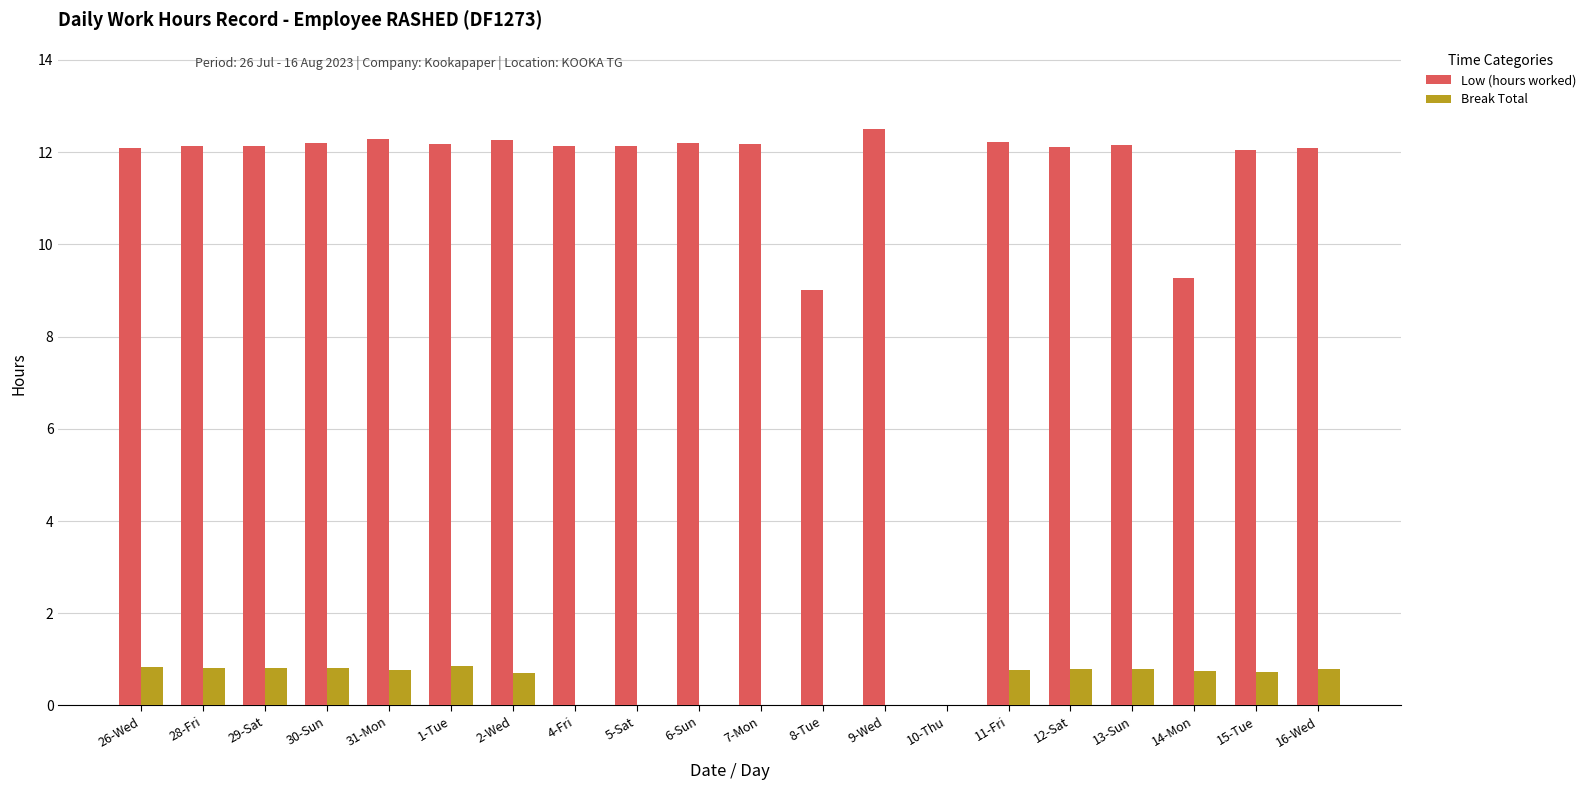

The value of Low (hours worked) at 1-Tue is 12.2. True or false?

True